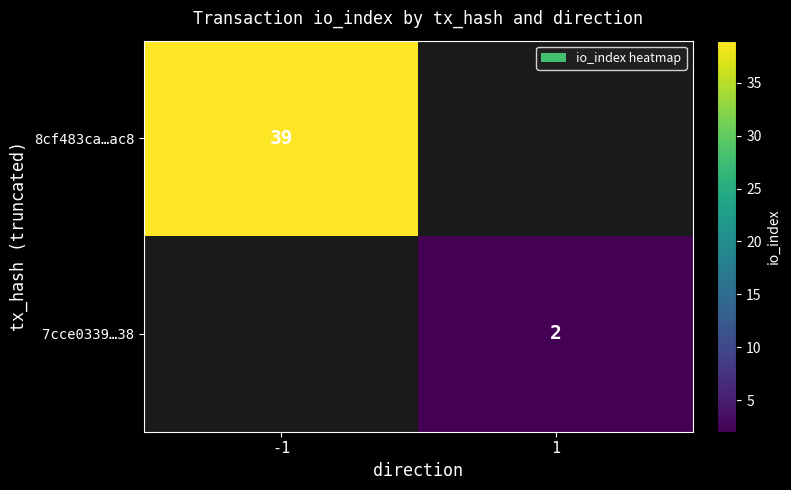

At how many categories does at least one series exceed 27?

1